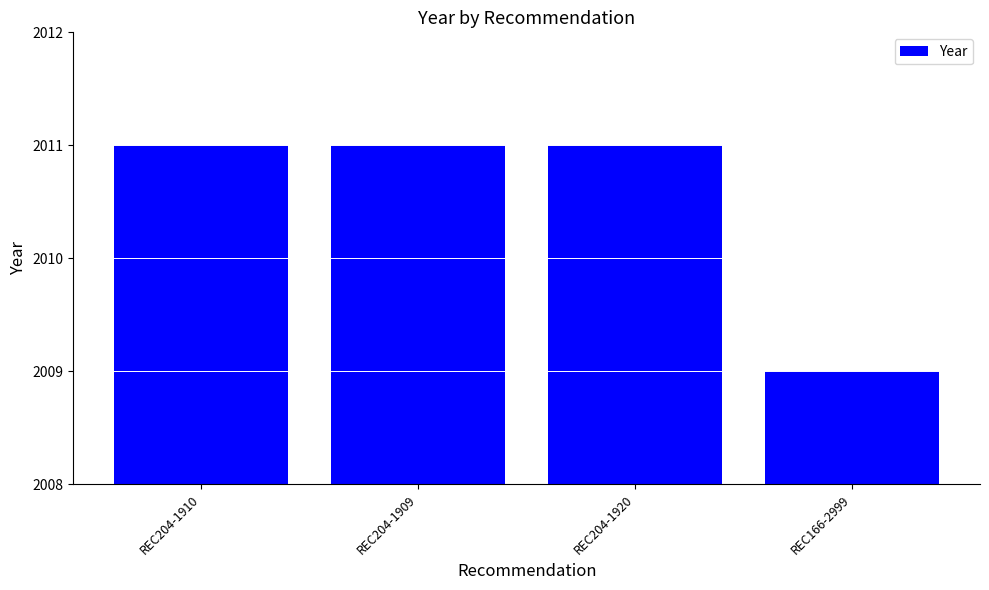

At which category does the chart reach its minimum across all series?

REC166-2999